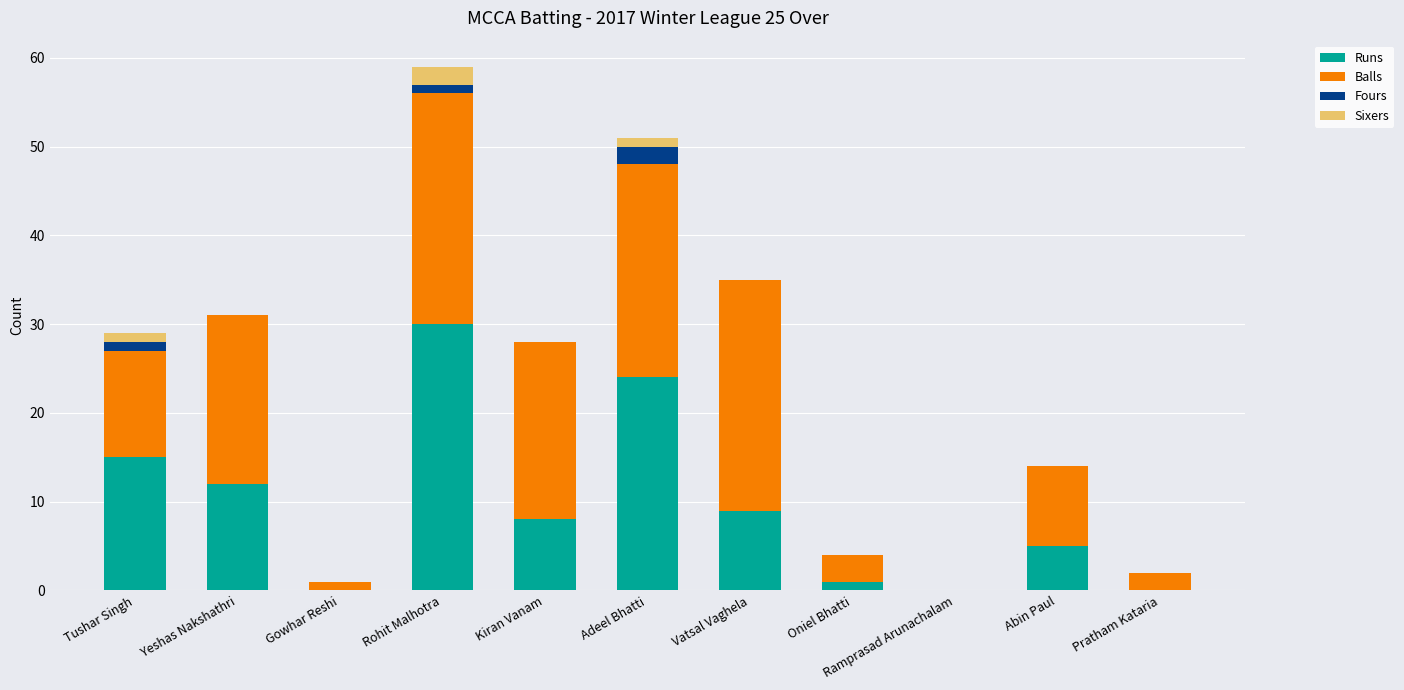

What value does the Runs series have at Vatsal Vaghela, to the nearest 10?

10